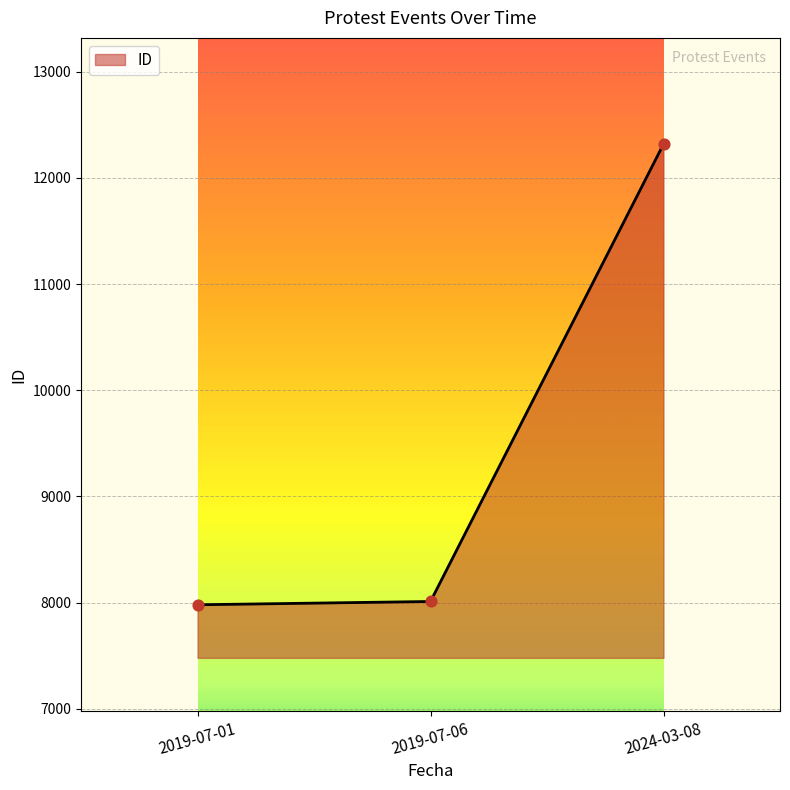

What is the ratio of the value at 2019-07-06 to the value at 2019-07-01?

1.0